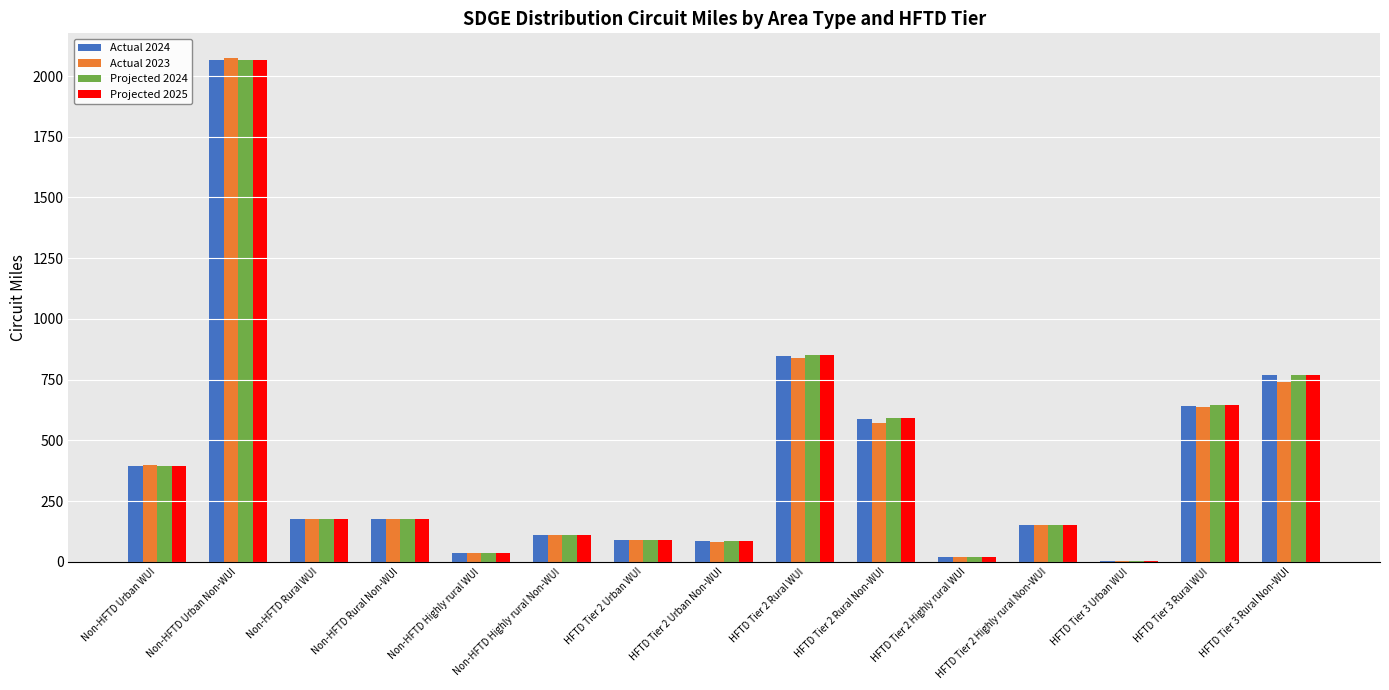

Is the value of Actual 2024 at HFTD Tier 2 Highly rural Non-WUI greater than the value of Projected 2025 at HFTD Tier 2 Urban Non-WUI?

Yes